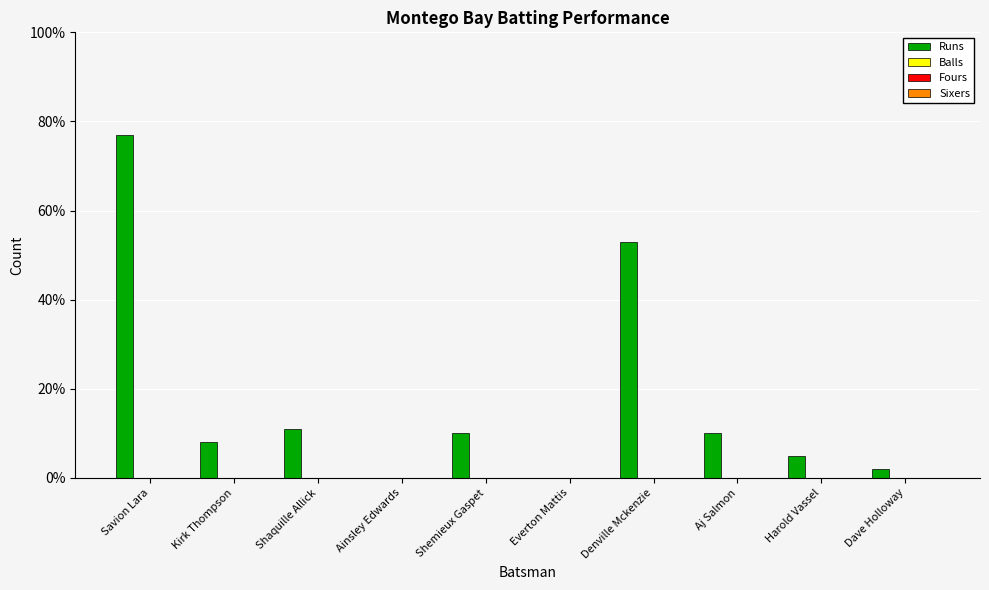

Count the number of categories in the chart.

10